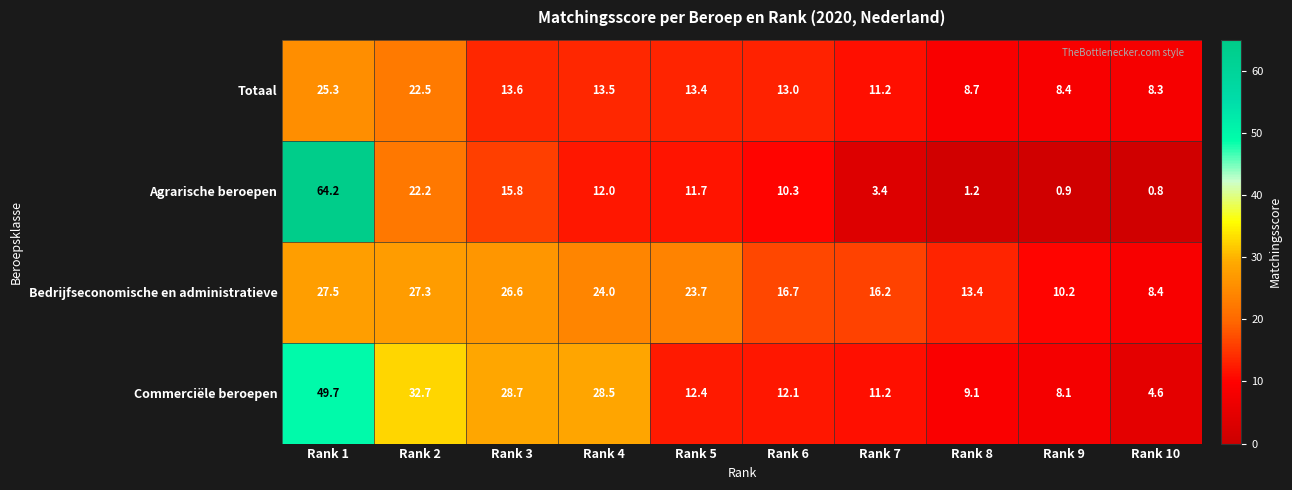

At which label does Bedrijfseconomische en administratieve first exceed 23?

Rank 1